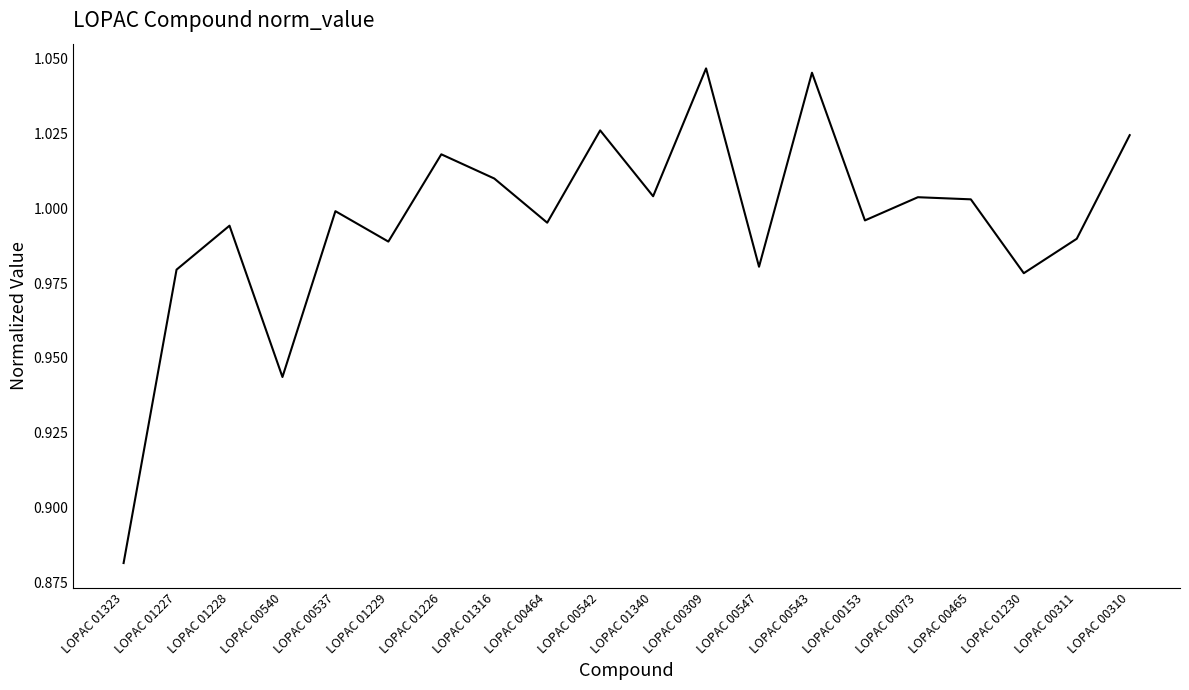

What is the change in value from LOPAC 01323 to LOPAC 01228?

+0.1